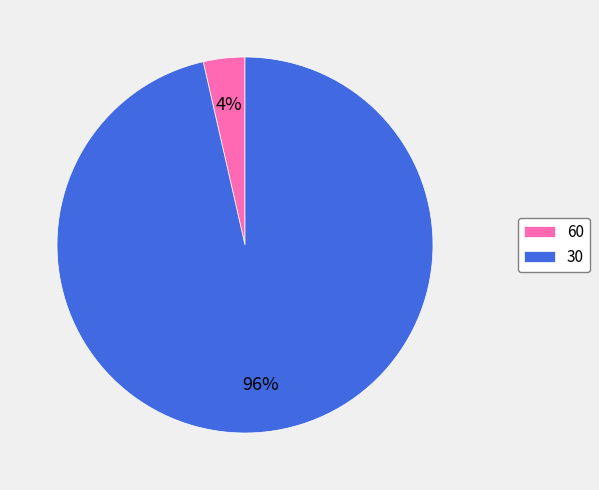

Do 60 and 30 together represent more than half of the pie?

Yes